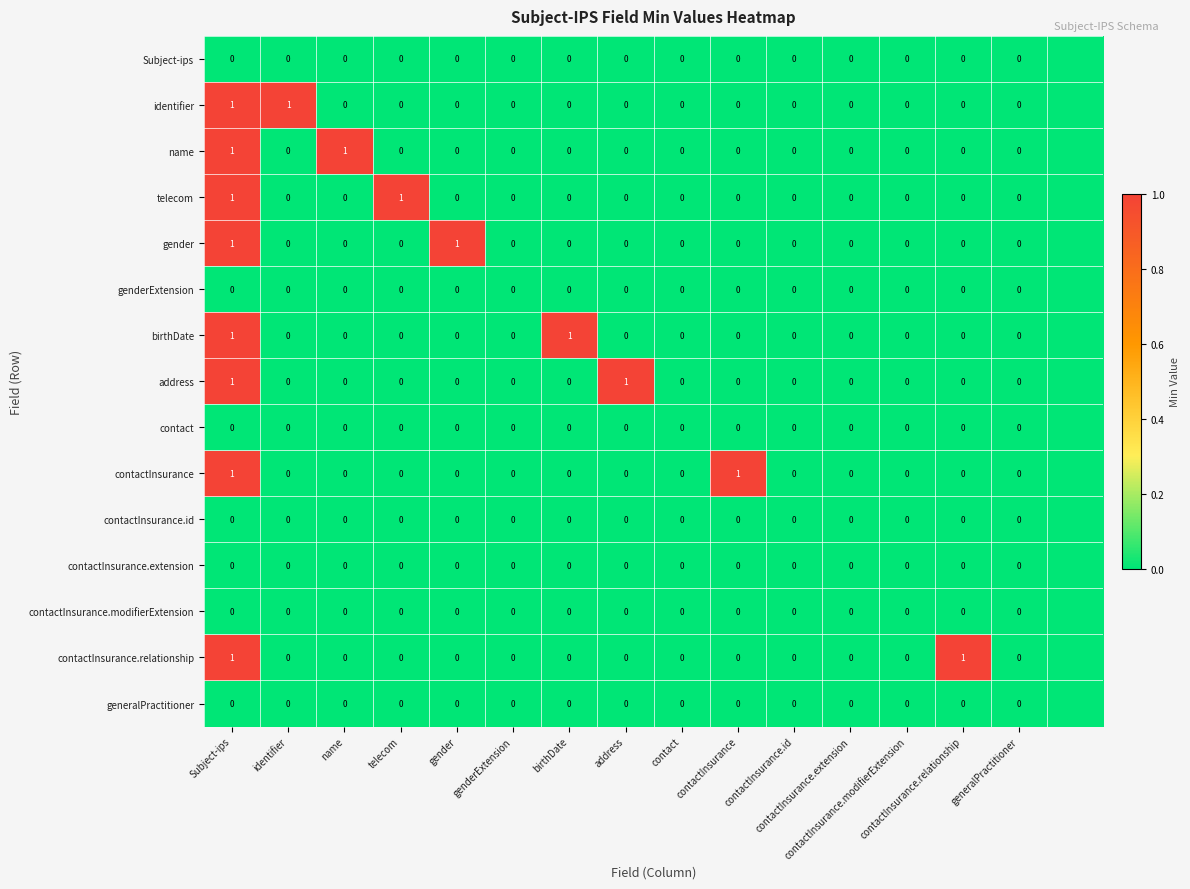

Rank the series by their maximum value, from lowest to highest.

Subject-ips, genderExtension, contact, contactInsurance.id, contactInsurance.extension, contactInsurance.modifierExtension, generalPractitioner, identifier, name, telecom, gender, birthDate, address, contactInsurance, contactInsurance.relationship